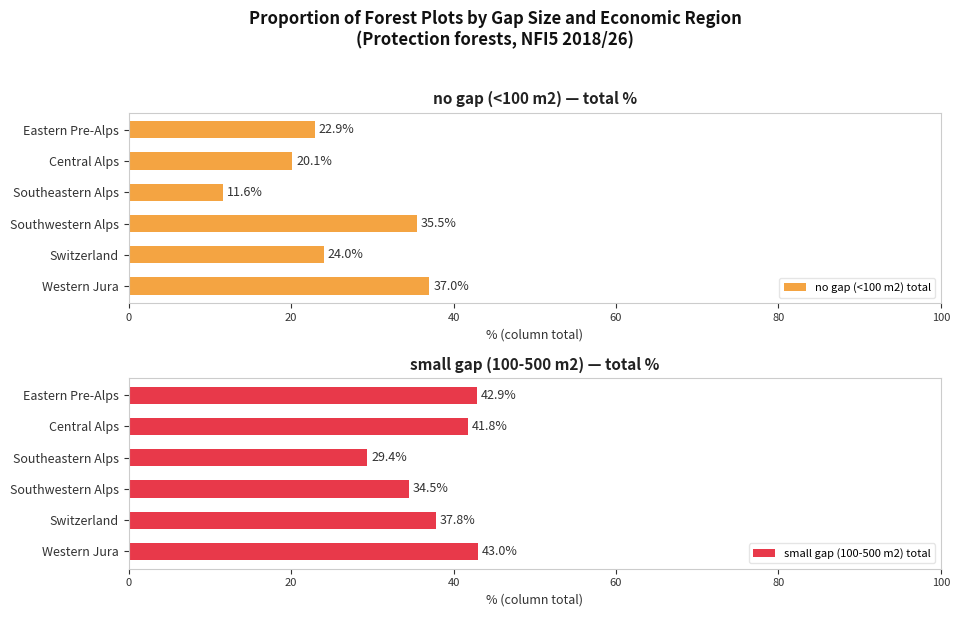

The no gap (<100 m2) total series shows 20.6 at Southeastern Alps. True or false?

False